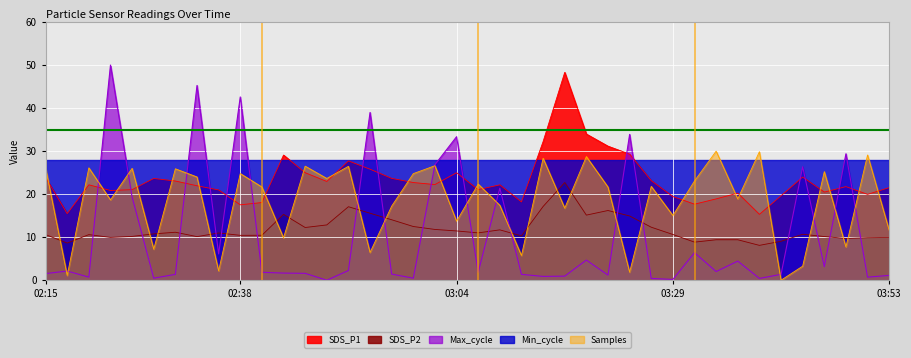

True or false: SDS_P2 has more than 1 interior local peaks.

True